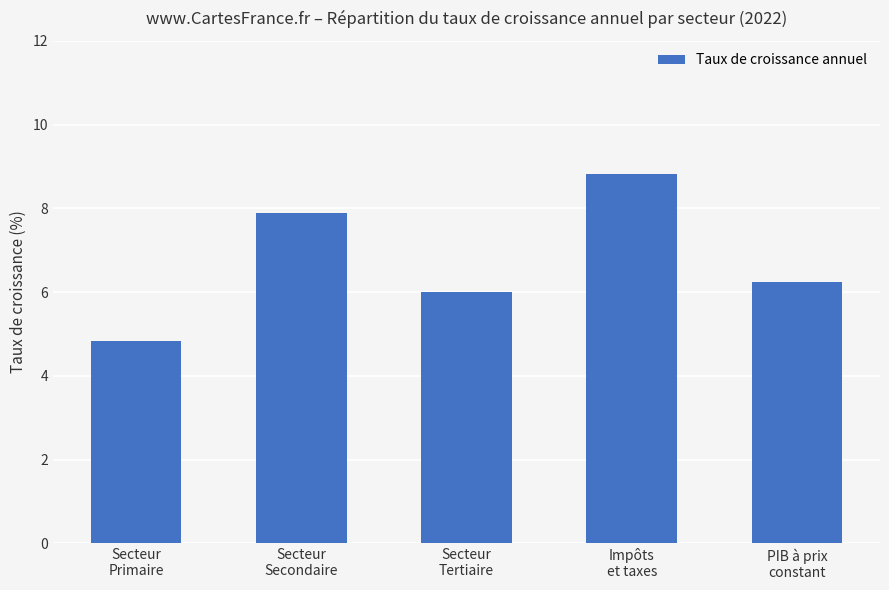

True or false: the data shows 6.3 at PIB à prix
constant.

True